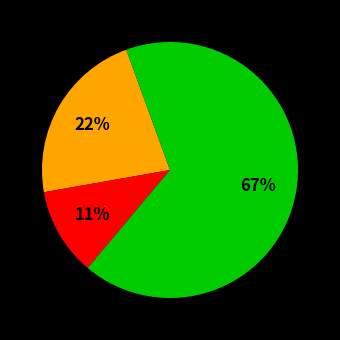

Does any single category account for the majority?

Yes